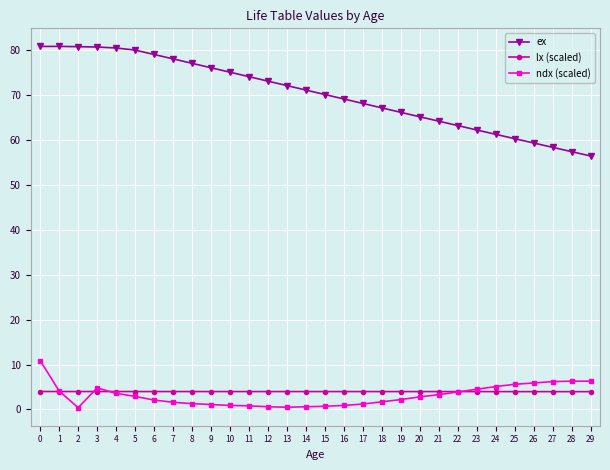

What is the difference between the highest and lowest values at 13?

71.7